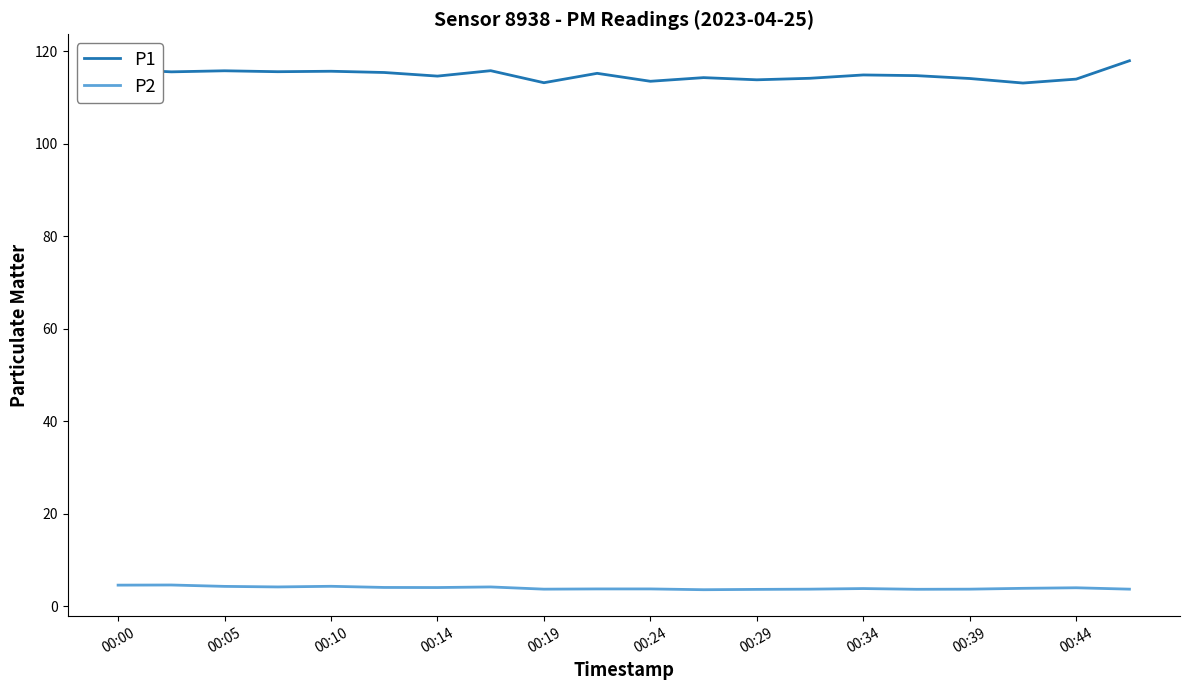

What is the minimum value for P1?

113.2